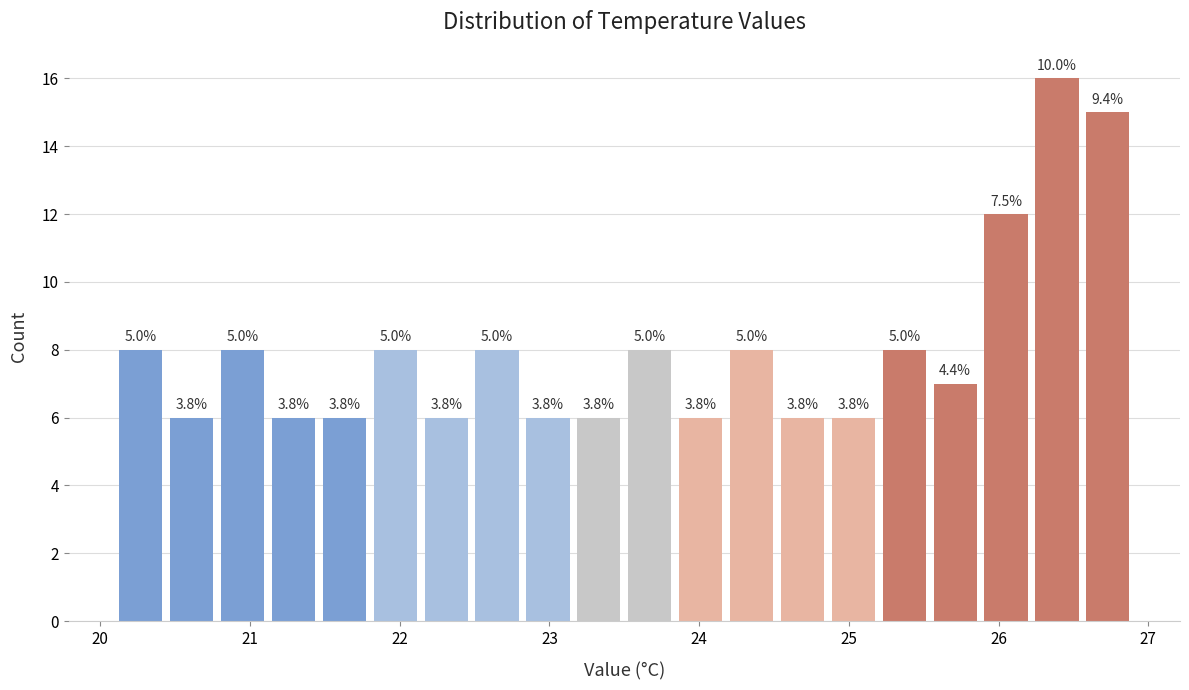

Read against the x-axis, roughly where is the centre of the tallest bar?

26.4